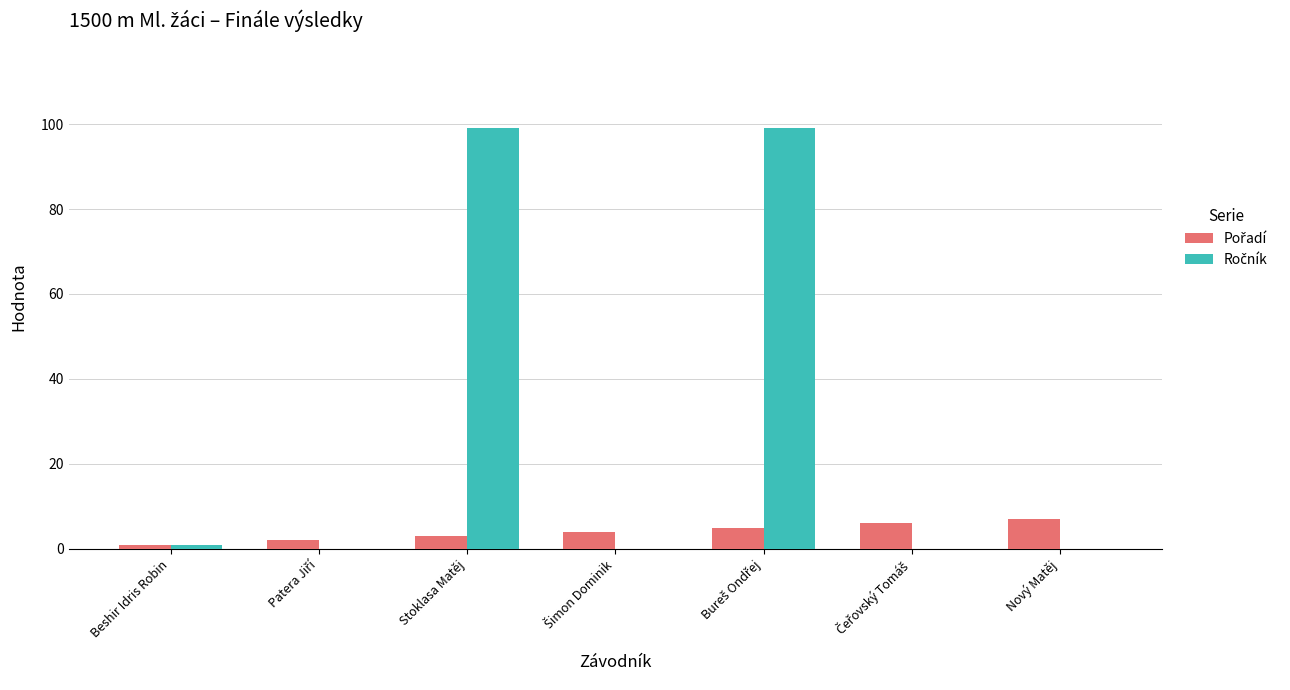

At Šimon Dominik, list the series in order from largest to smallest.

Pořadí, Ročník